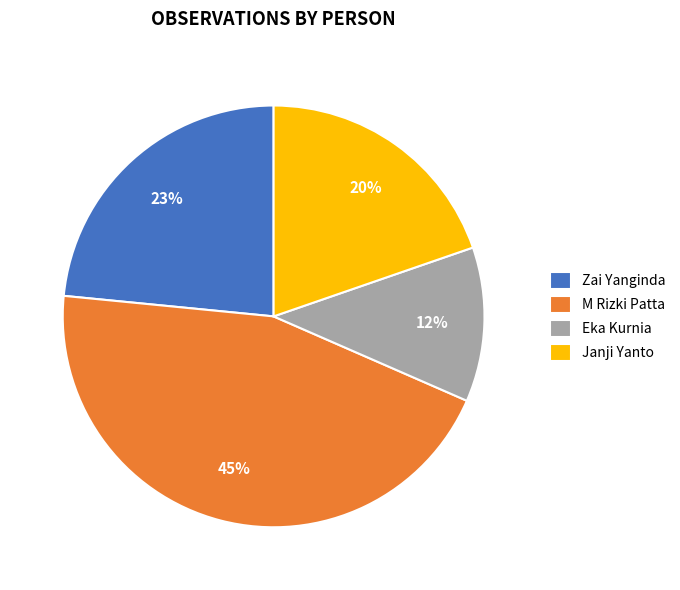

The Janji Yanto slice represents 7% of the pie. True or false?

False